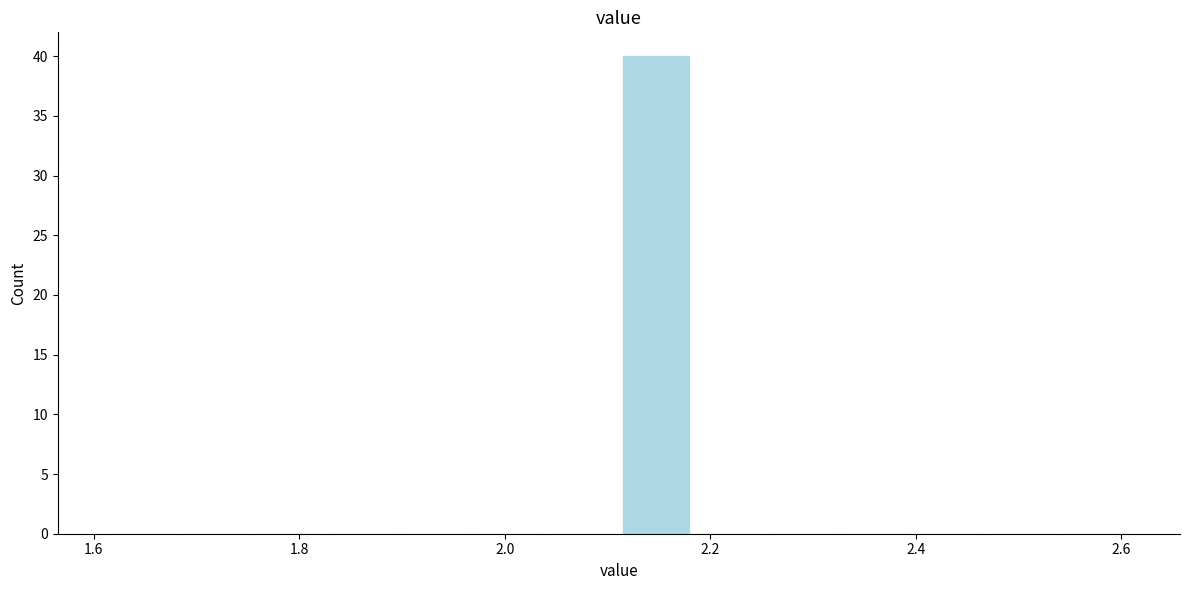

Around what value on the x-axis is the tallest bar? Give the approximate position of its centre, as read against the axis.

2.14